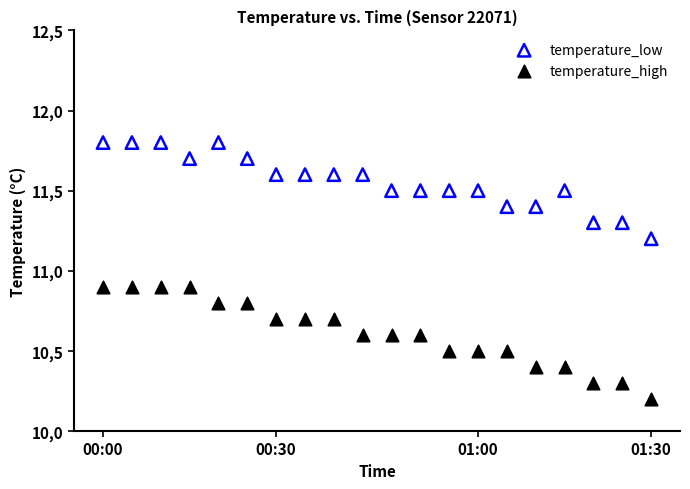

Which series has the widest spread of Y values?

temperature_high